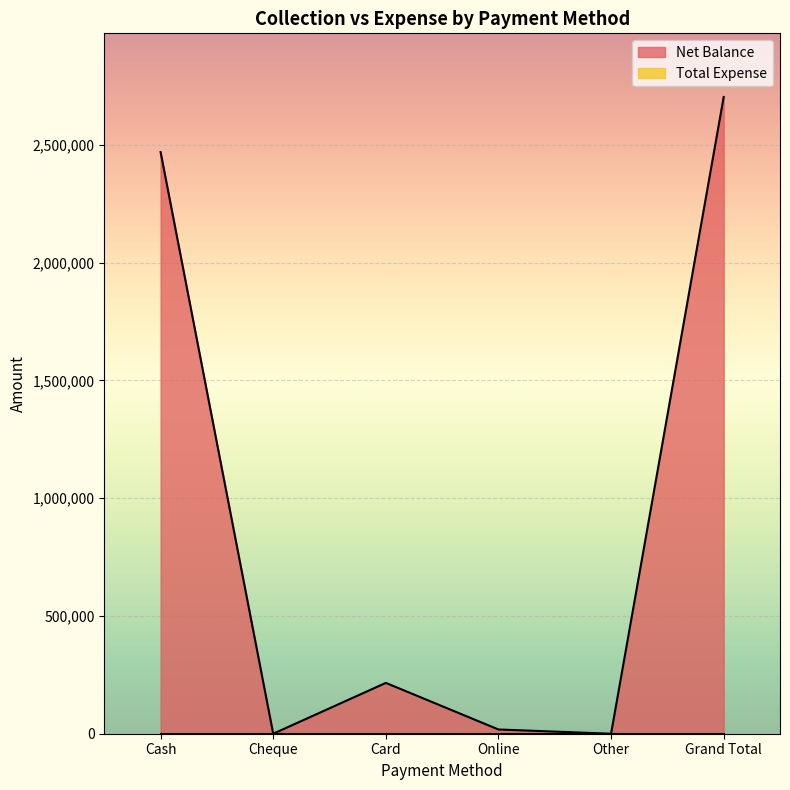

What is the value of the 6th point from the left?

2703721